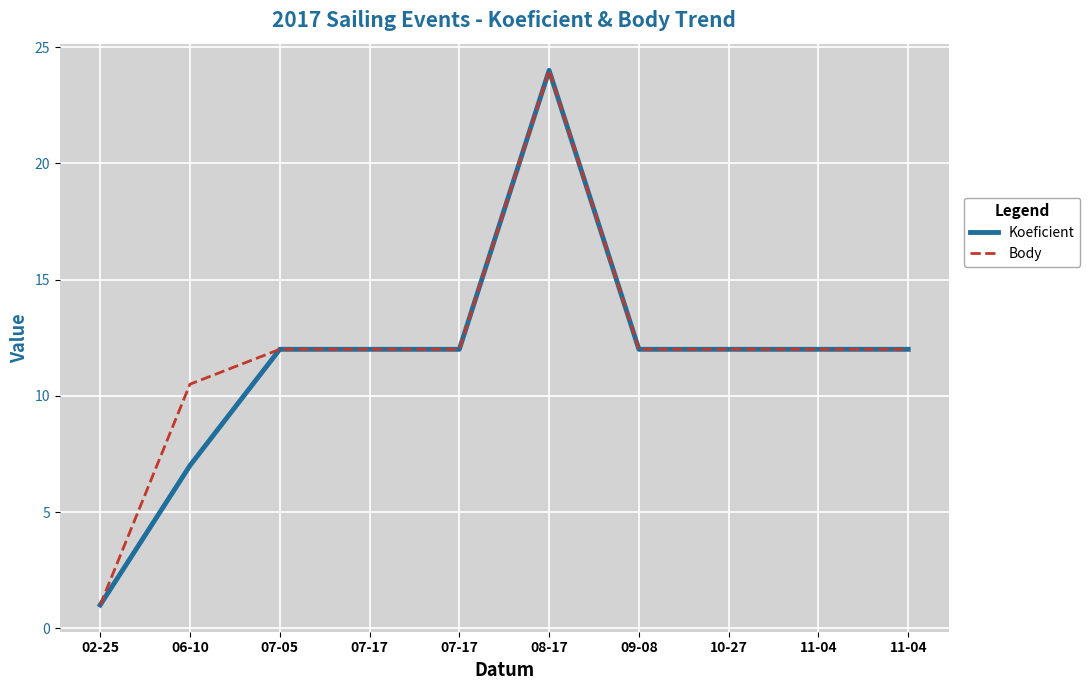

Reading left to right, what are all the values shown in this chart?

Koeficient: 1.0	7.0	12.0	12.0	12.0	24.0	12.0	12.0	12.0	12.0
Body: 1.0	10.5	12.0	12.0	12.0	24.0	12.0	12.0	12.0	12.0